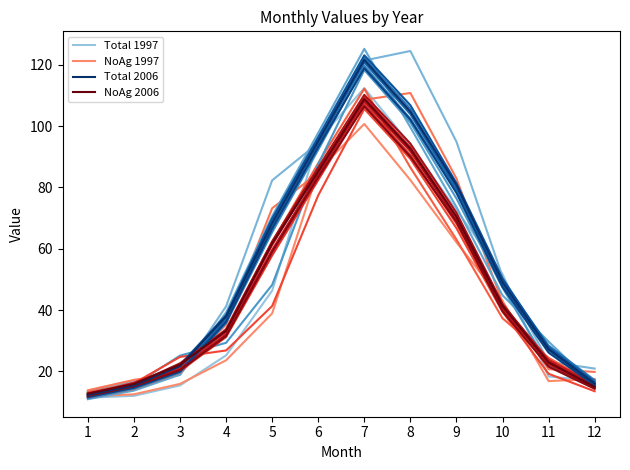

What are all the series names shown in the legend?

Total 1997, NoAg 1997, Total 2006, NoAg 2006